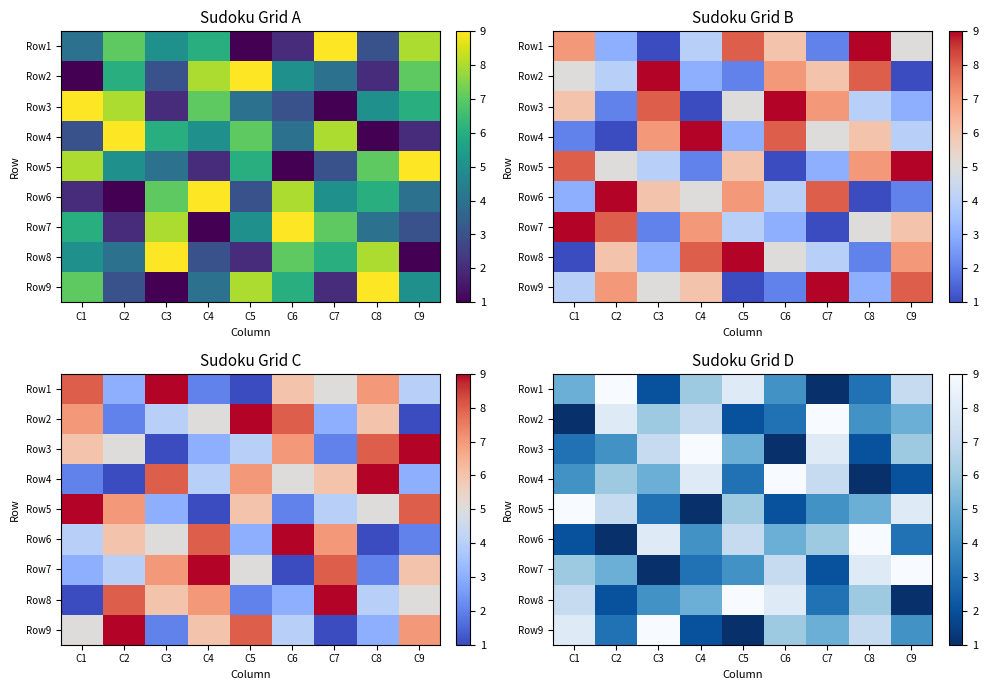

How many series are shown in this chart?

9